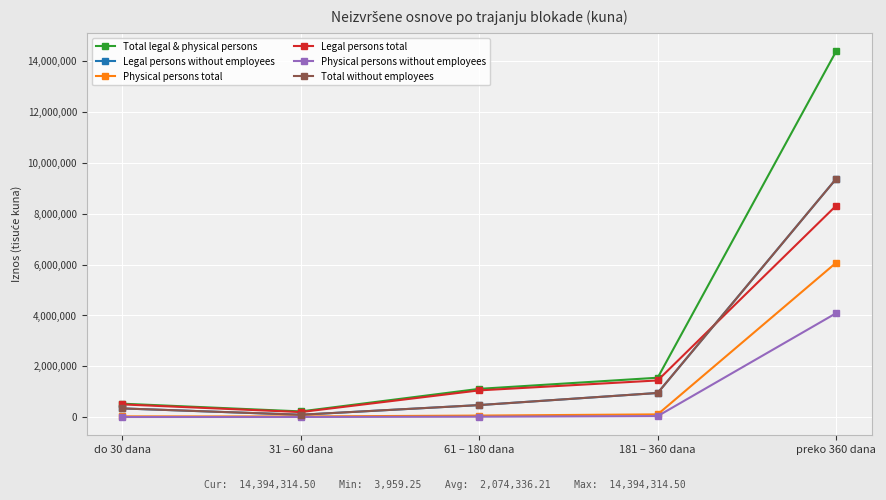

Does the chart have visible grid lines?

Yes